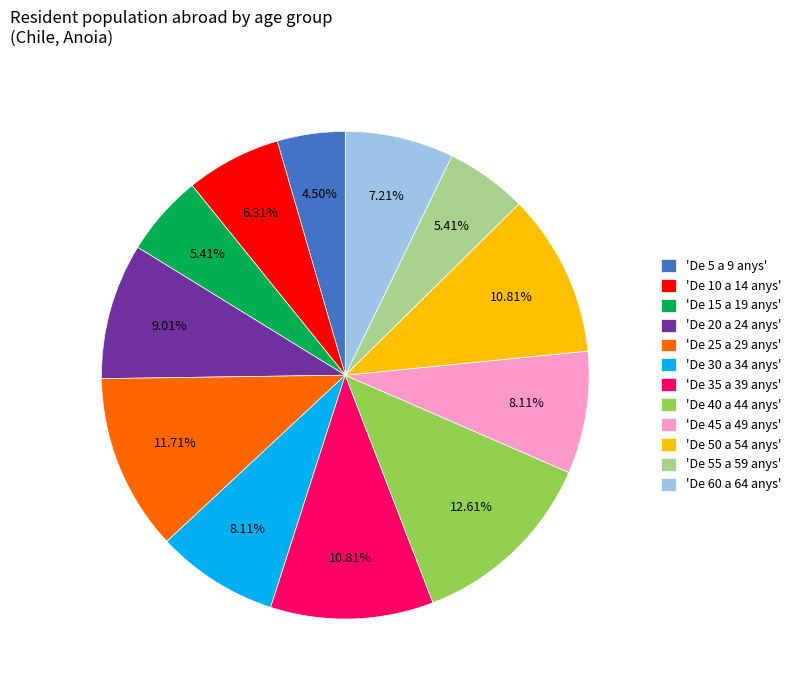

Count the number of slices in the pie.

12